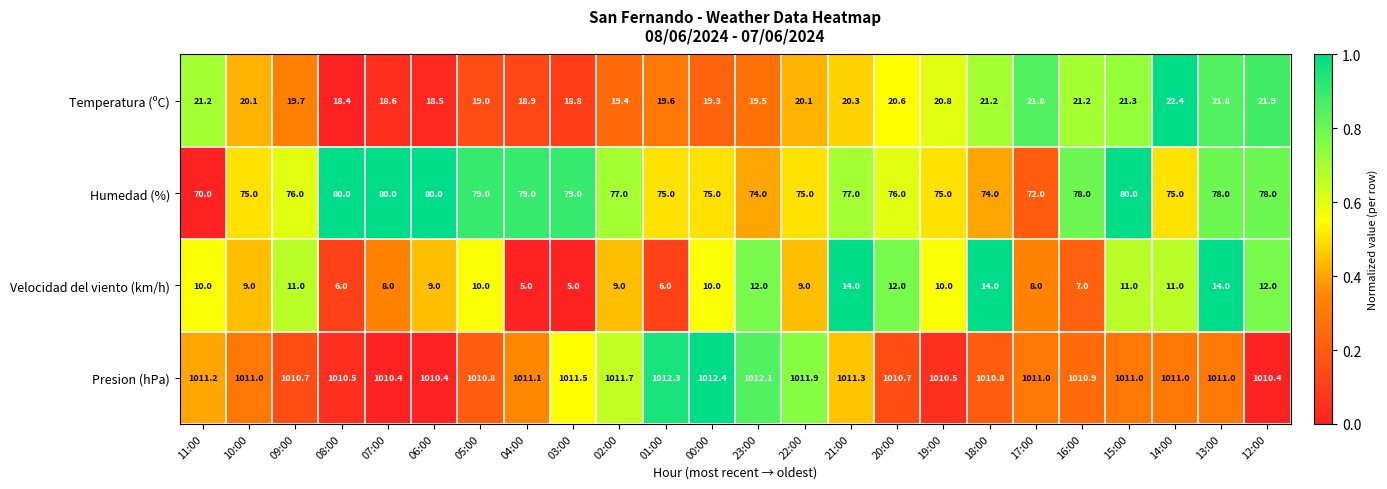

Is it true that Humedad (%) equals 45.2 at 07:00?

False